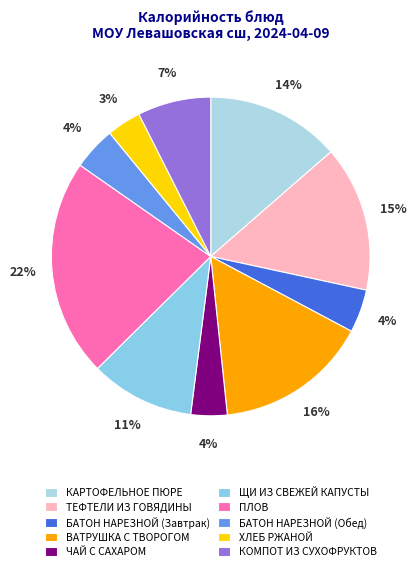

What is the largest slice in the pie chart?

ПЛОВ